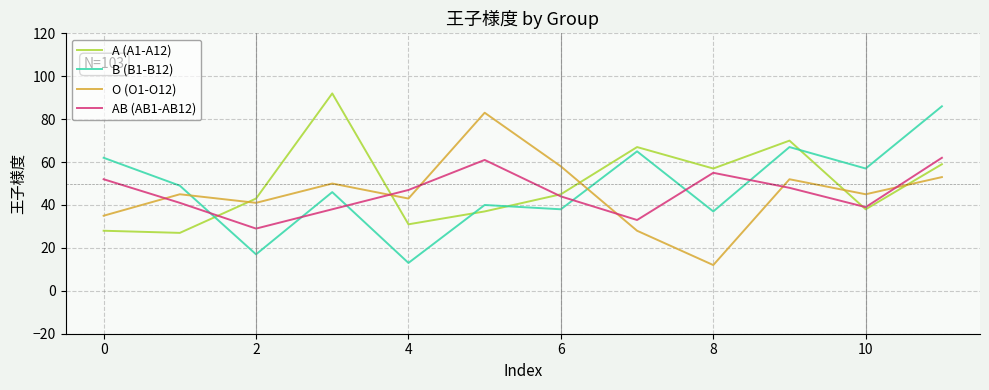

Which series ends up on top after the final intersection of B (B1-B12) and O (O1-O12)?

B (B1-B12)